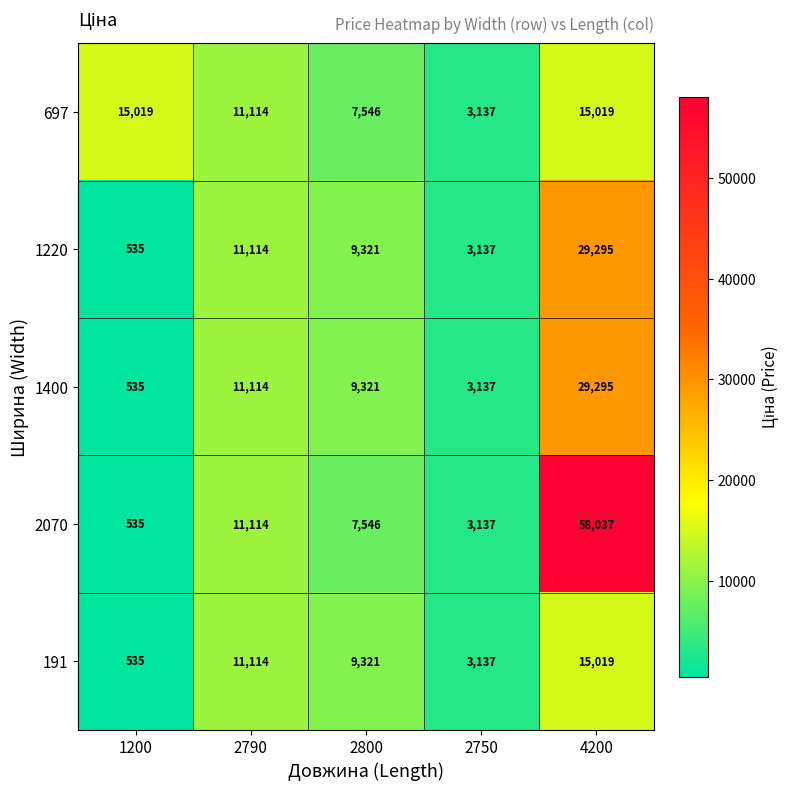

What is the approximate value of 2070 at 2790?

11114